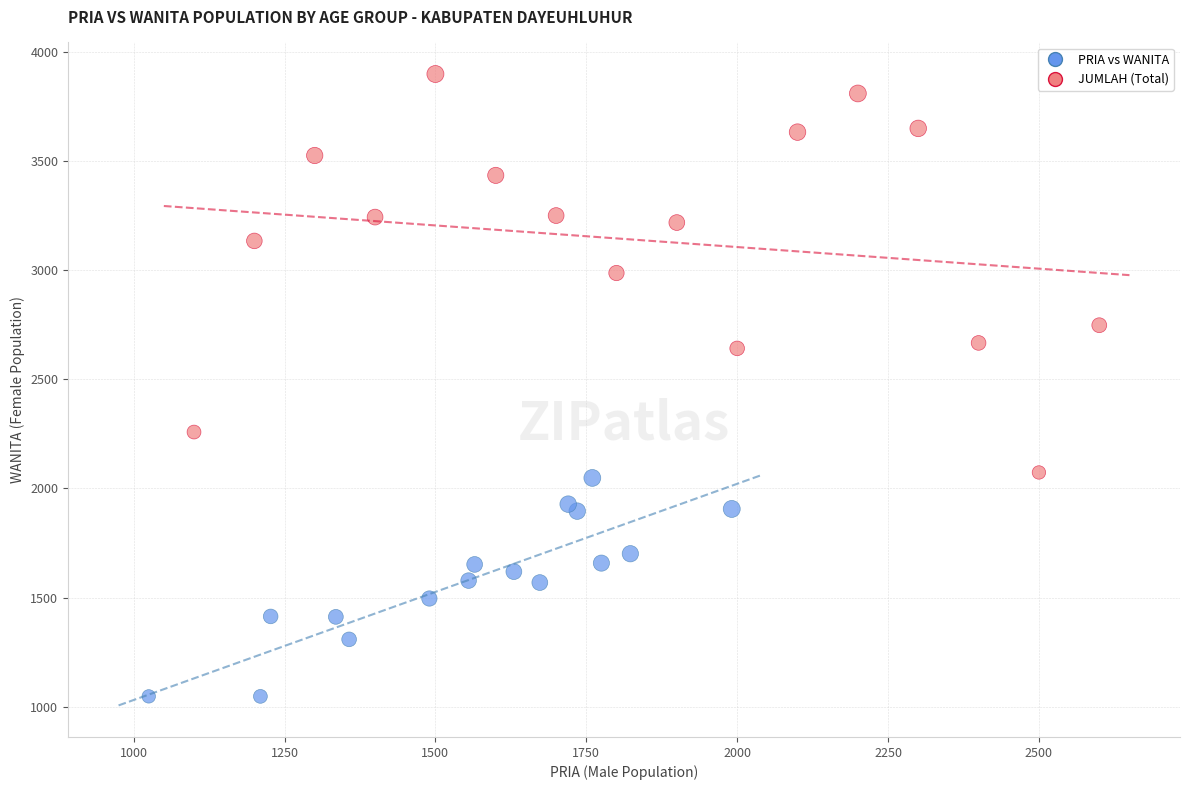

What are all the series names shown in the legend?

PRIA vs WANITA, JUMLAH (Total)